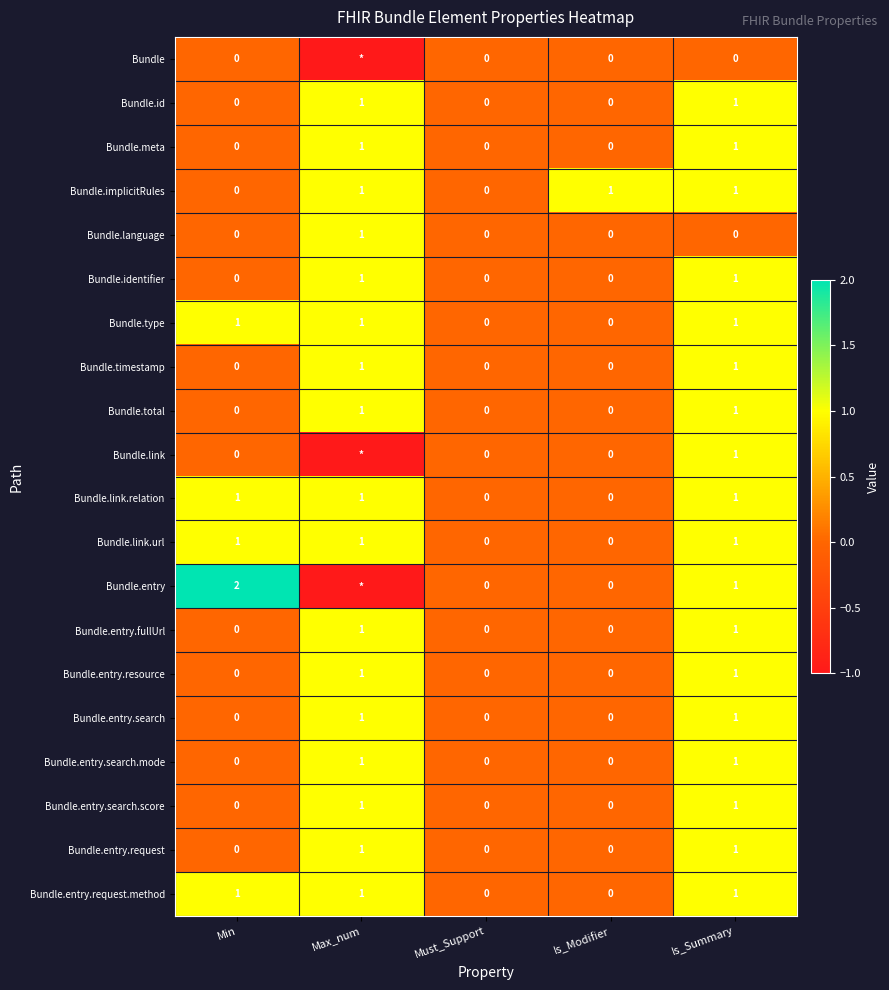

Is it true that Bundle.entry.fullUrl equals -1 at Is_Modifier?

False